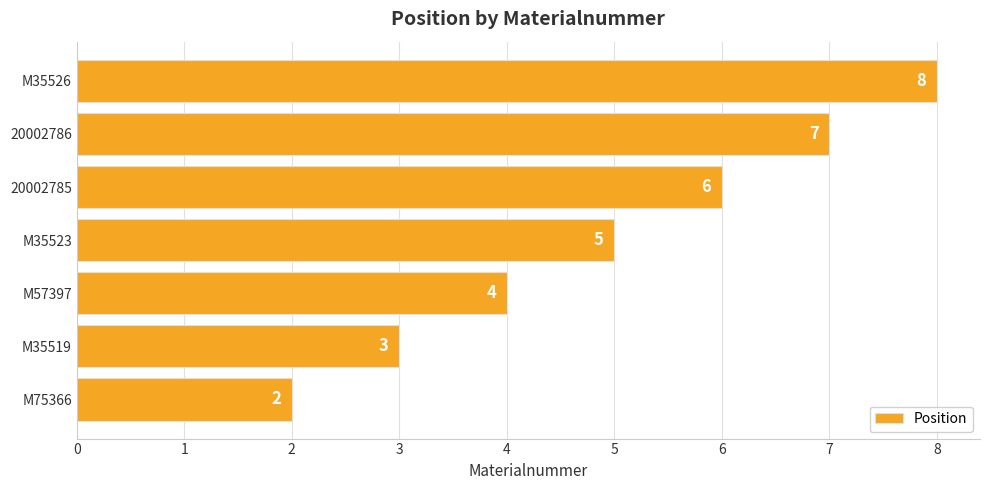

What is the greatest value displayed?

8